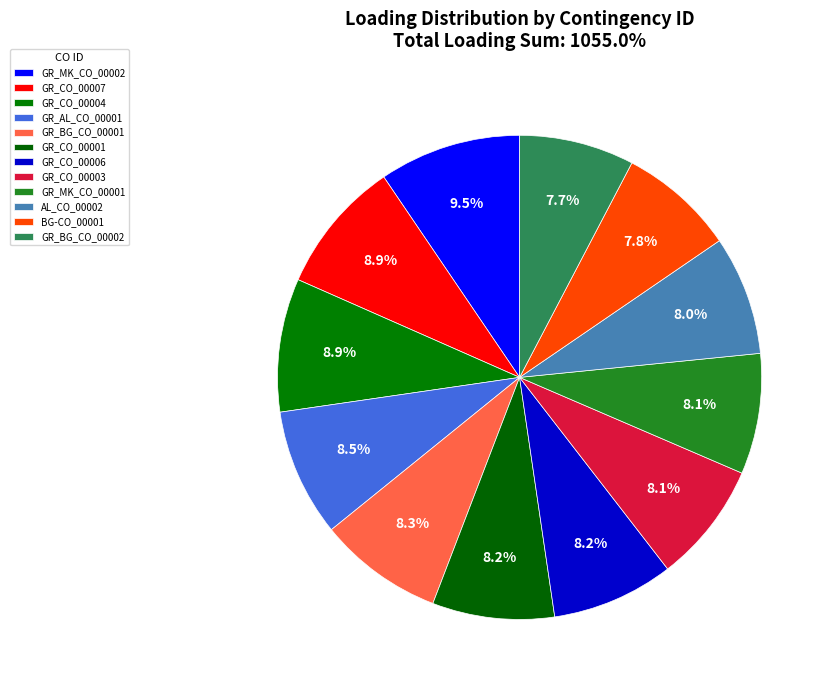

Does GR_MK_CO_00002 account for over 50% of the chart?

No